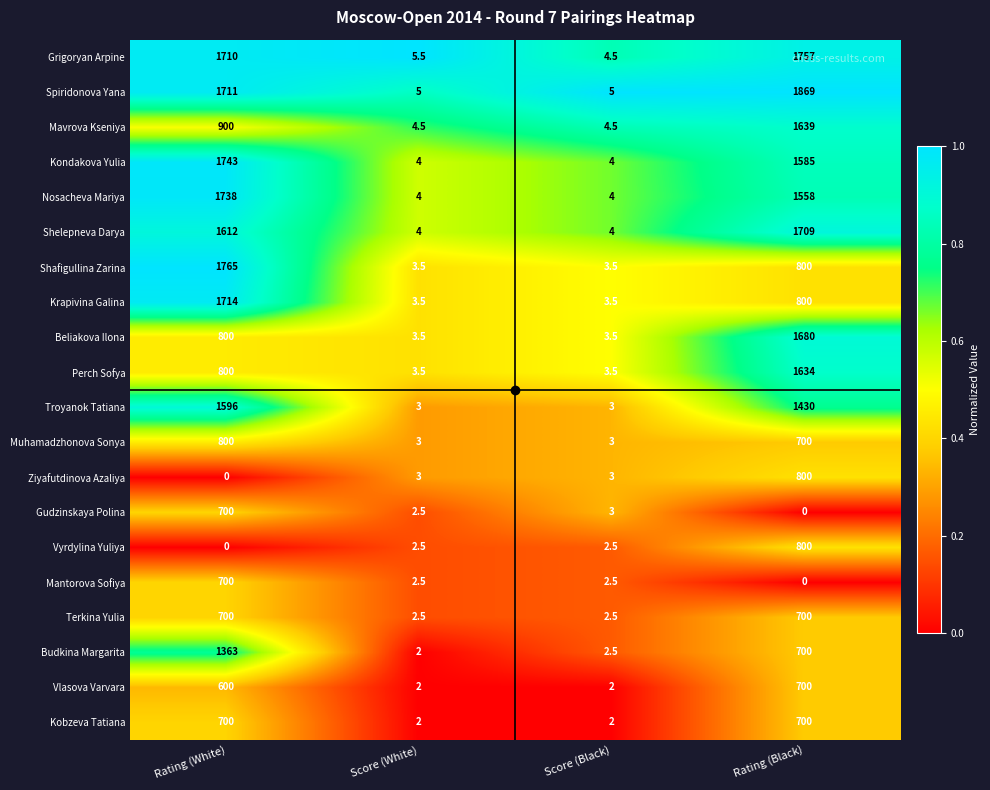

The Mavrova Kseniya series shows 4.5 at Score (White). True or false?

True